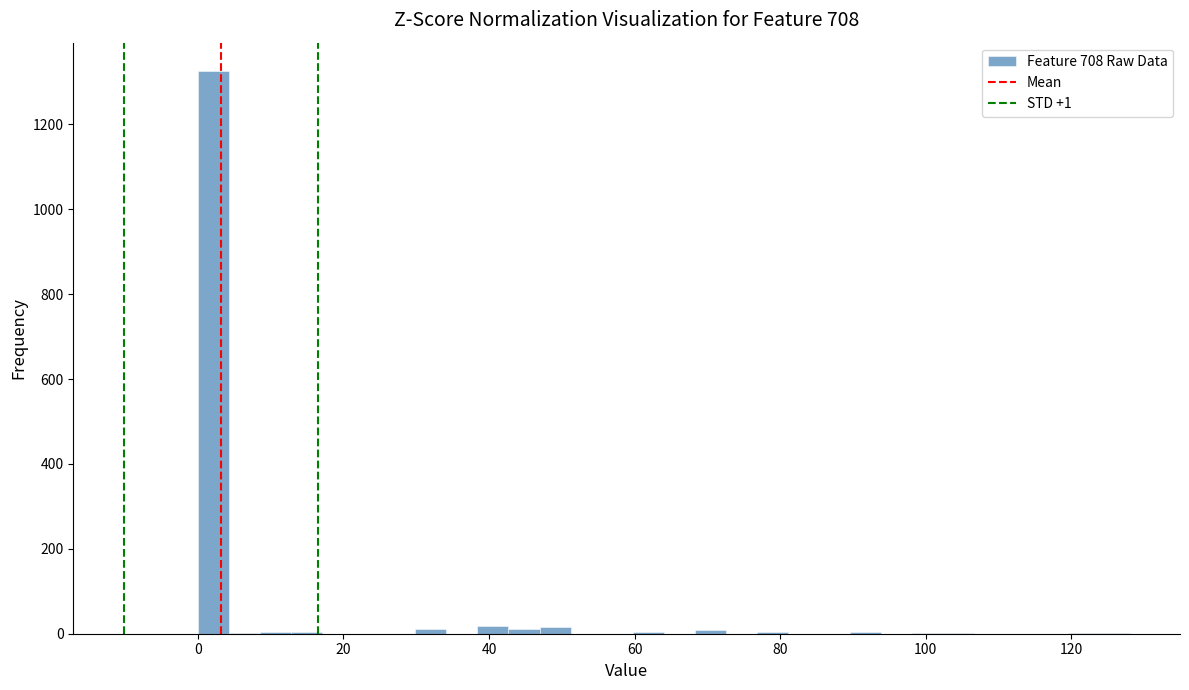

Around what value on the x-axis is the tallest bar? Give the approximate position of its centre, as read against the axis.

2